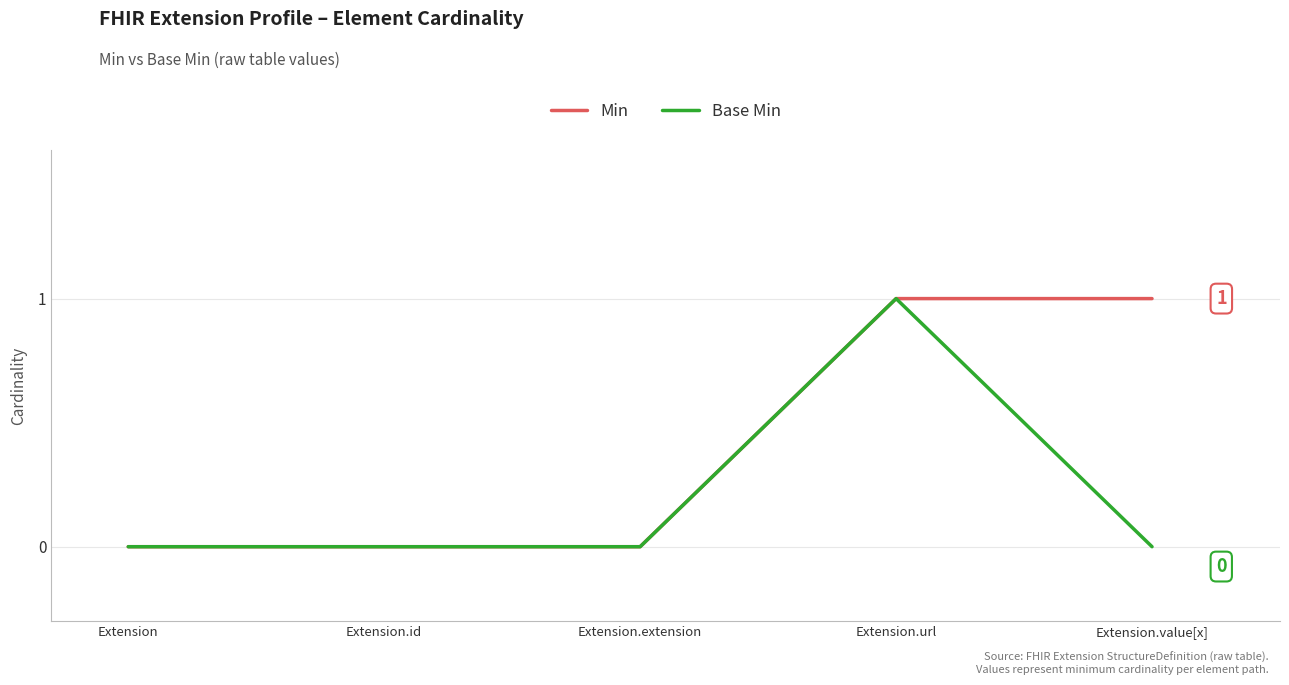

The value of Min at Extension.id is 0. True or false?

True